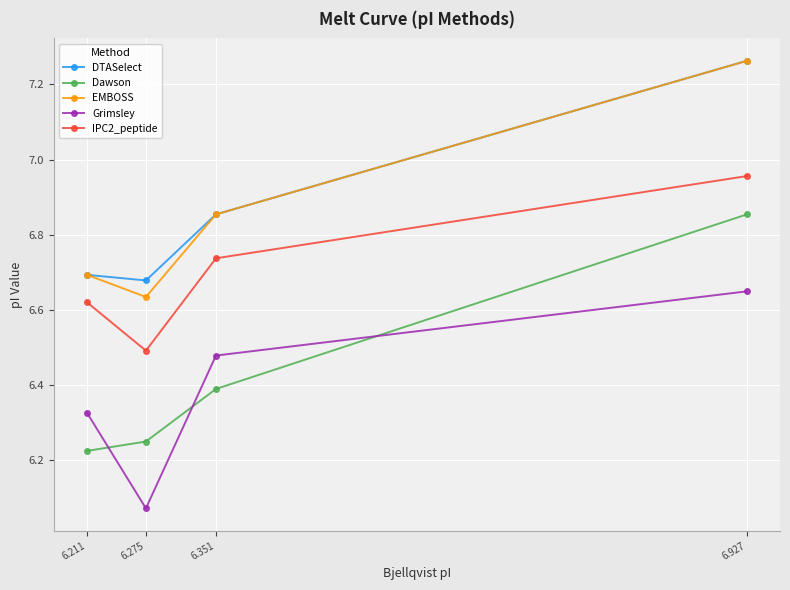

What is the difference between the highest and lowest values at 6.275?

0.6